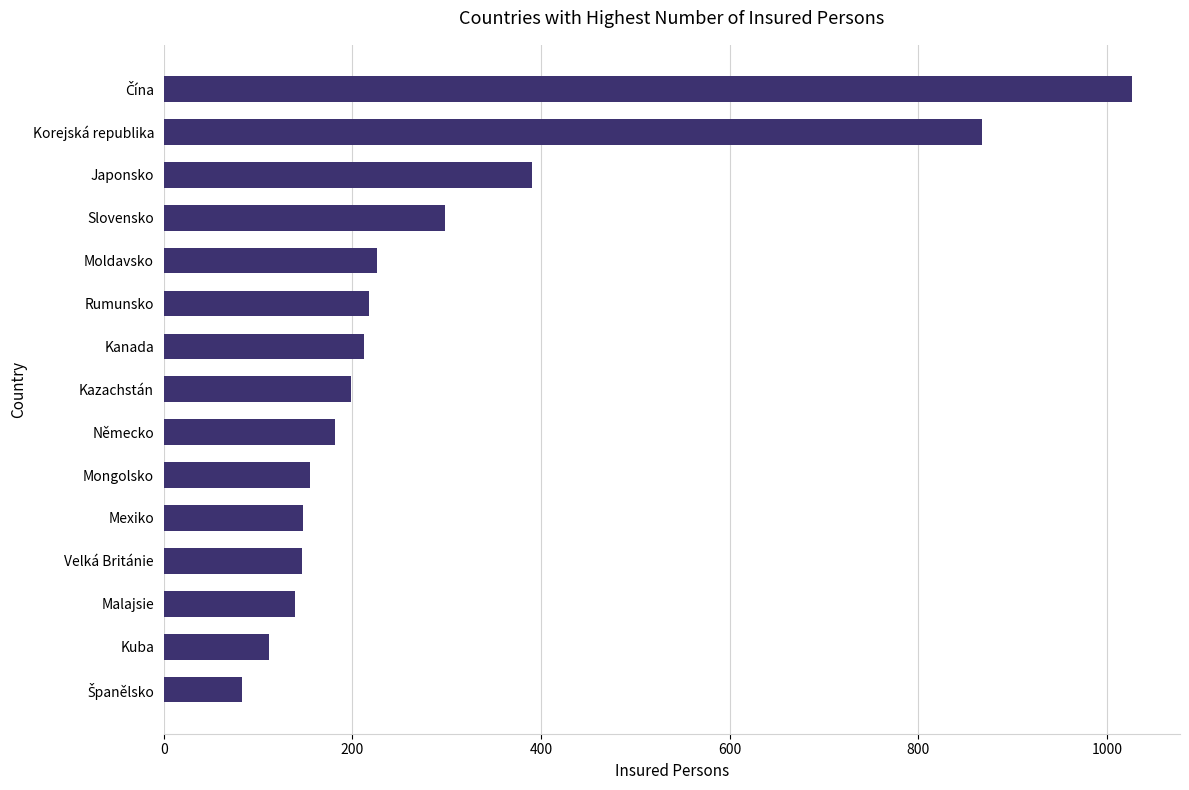

What is the average value?

293